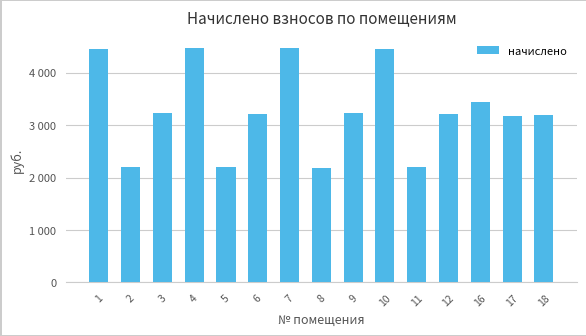

Are the bars horizontal?

No